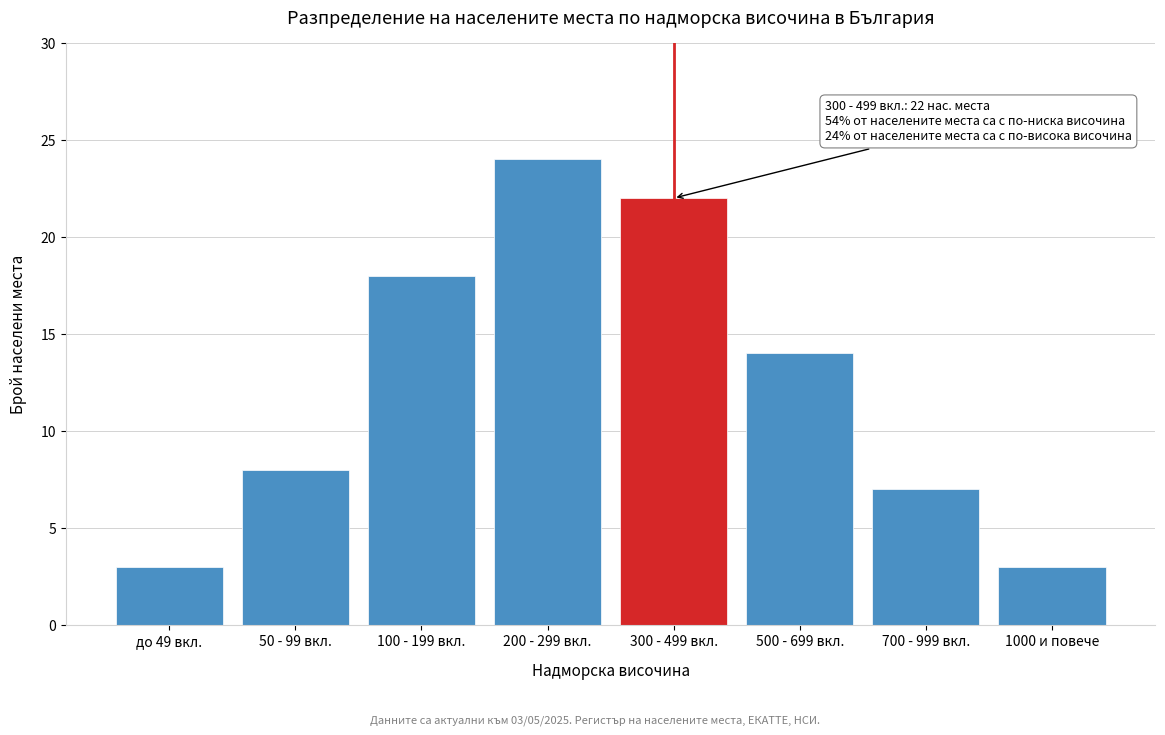

Reading left to right, what are all the values shown in this chart?

до 49 вкл.=3	50 - 99 вкл.=8	100 - 199 вкл.=18	200 - 299 вкл.=24	300 - 499 вкл.=22	500 - 699 вкл.=14	700 - 999 вкл.=7	1000 и повече=3